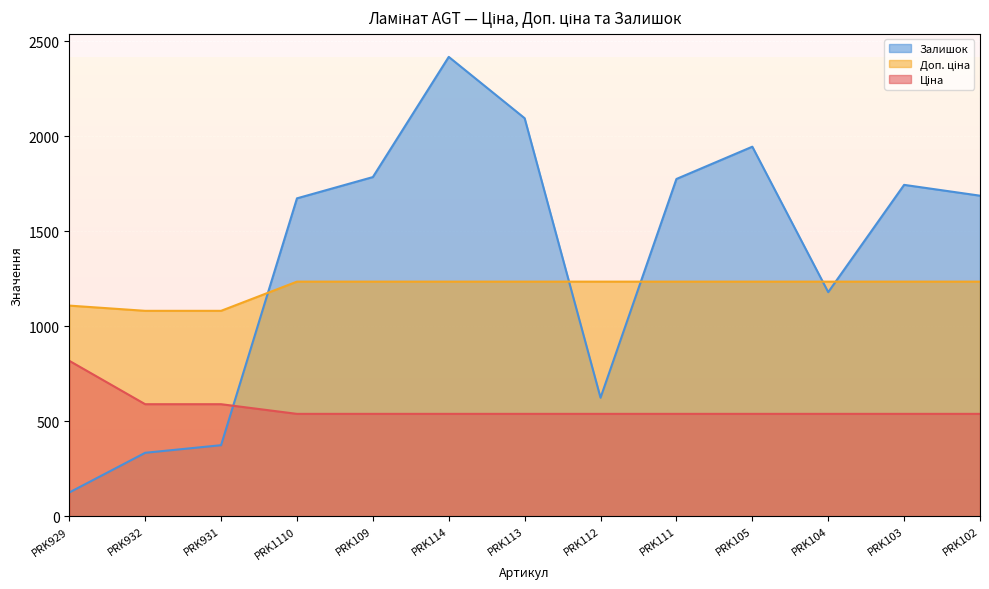

How many lines are shown in the chart?

3